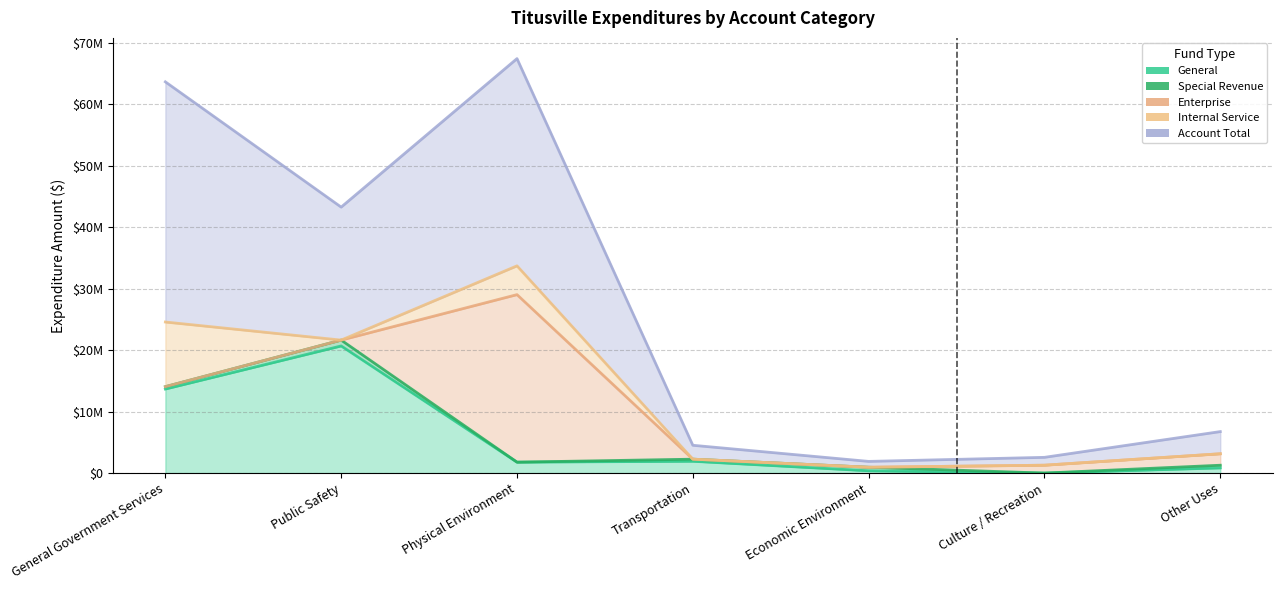

True or false: Enterprise has a value of -13859113 at Transportation.

False